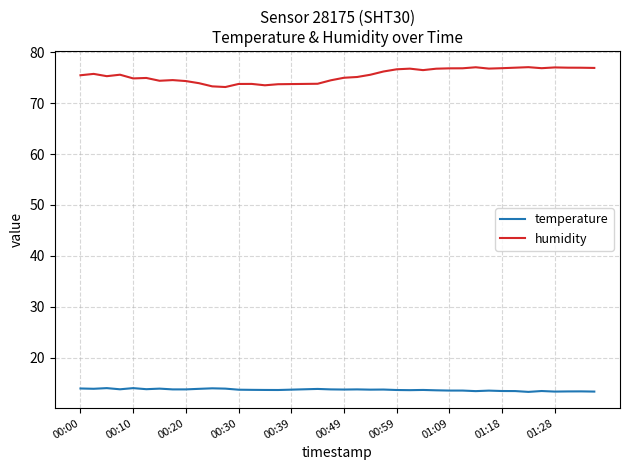

What is the difference between the second highest and minimum values in the temperature series?

0.7